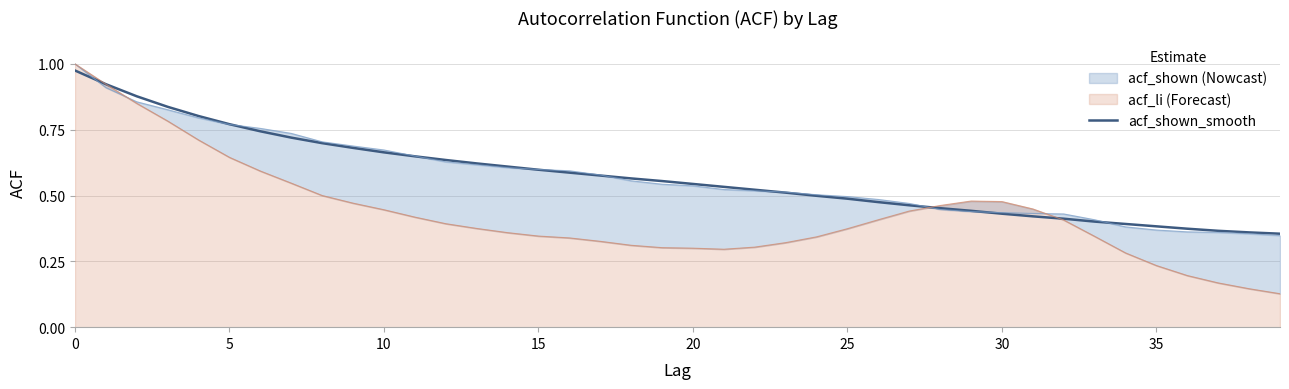

What is the maximum value shown in the chart?

1.0